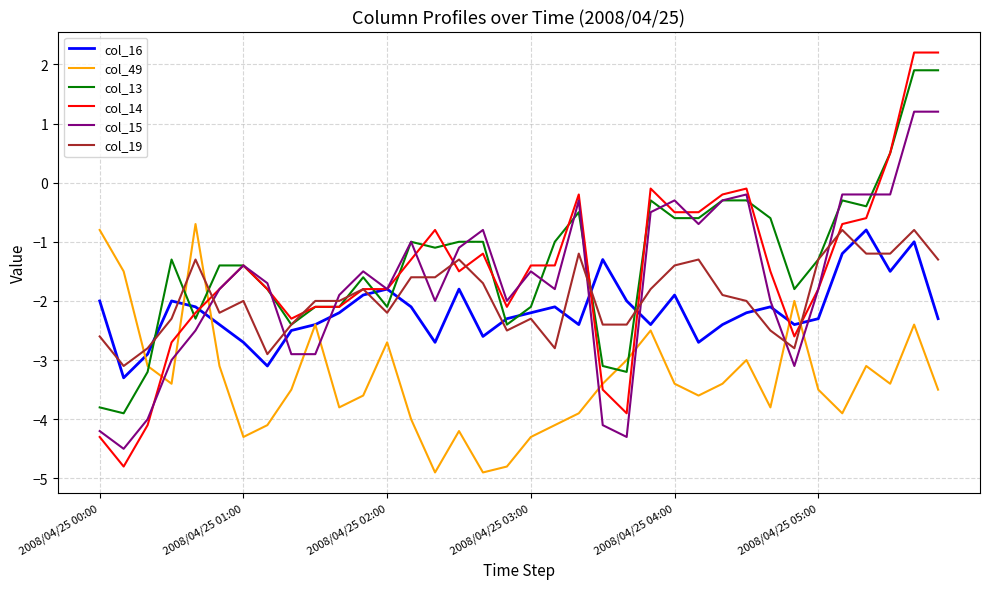

True or false: col_19 and col_15 intersect in this chart.

True